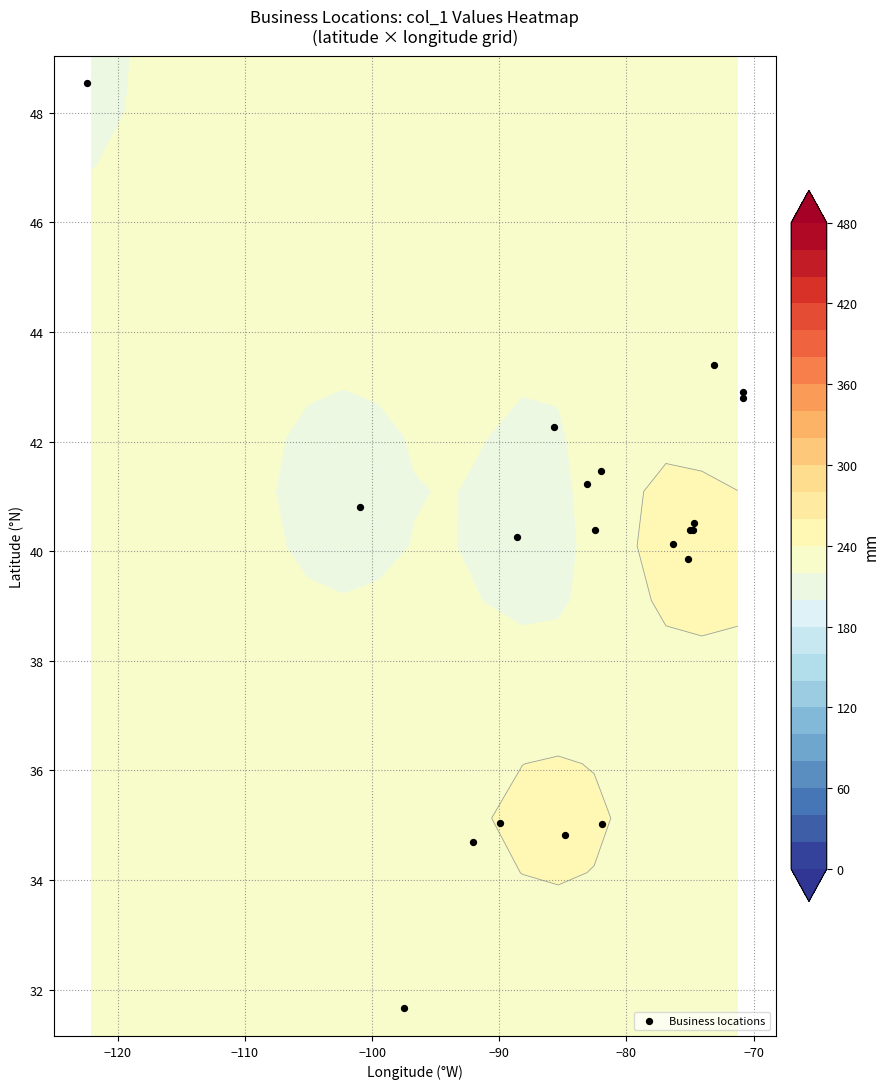

Is it true that the value at 17 is 14.3?

False